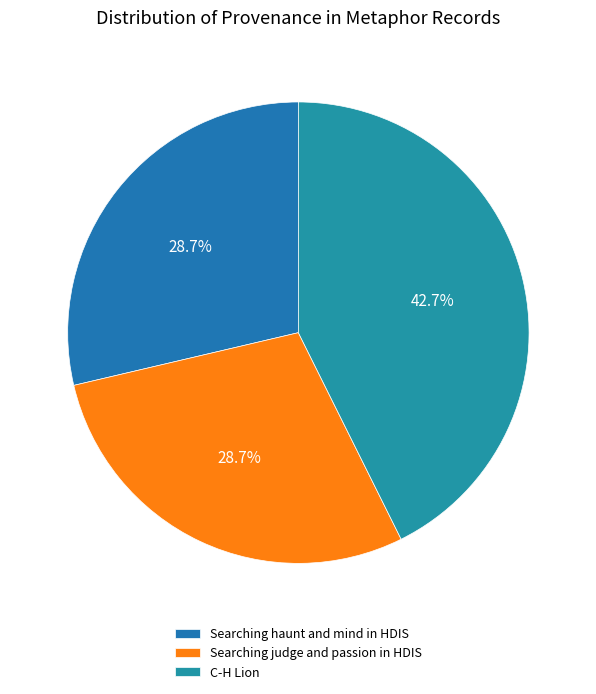

Between C-H Lion and Searching haunt and mind in HDIS, which is larger?

C-H Lion